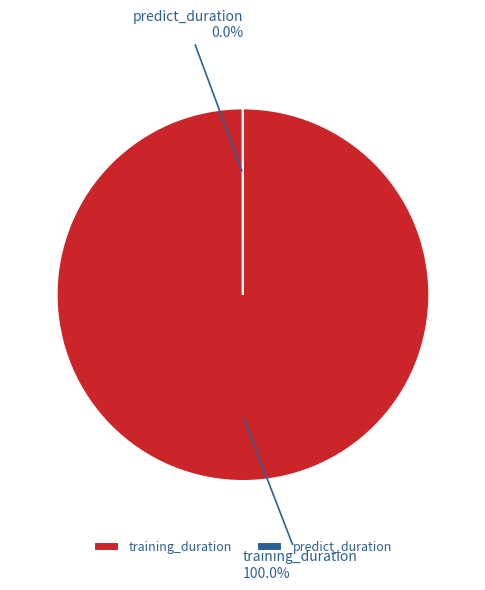

Which slice represents more than half of the pie?

training_duration